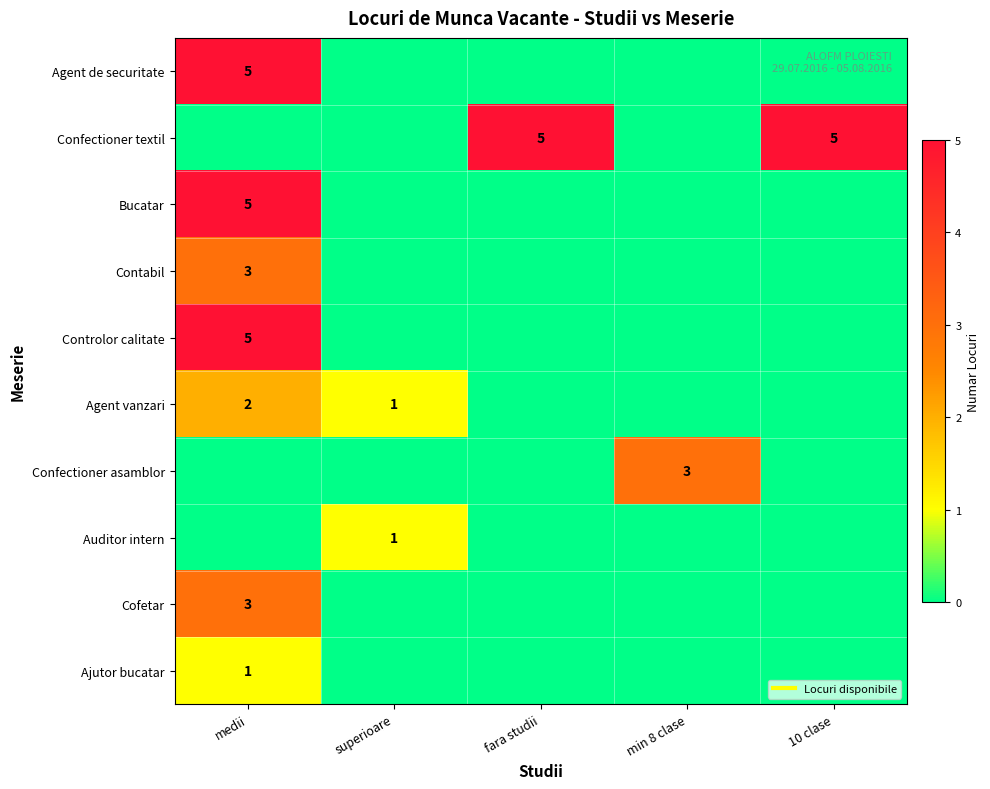

Rank the series by their maximum value, from highest to lowest.

Agent de securitate, Confectioner textil, Bucatar, Controlor calitate, Contabil, Confectioner asamblor, Cofetar, Agent vanzari, Auditor intern, Ajutor bucatar